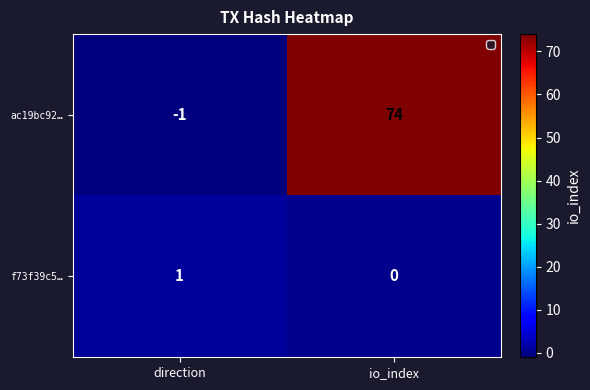

Which series has the widest spread of values?

ac19bc92…